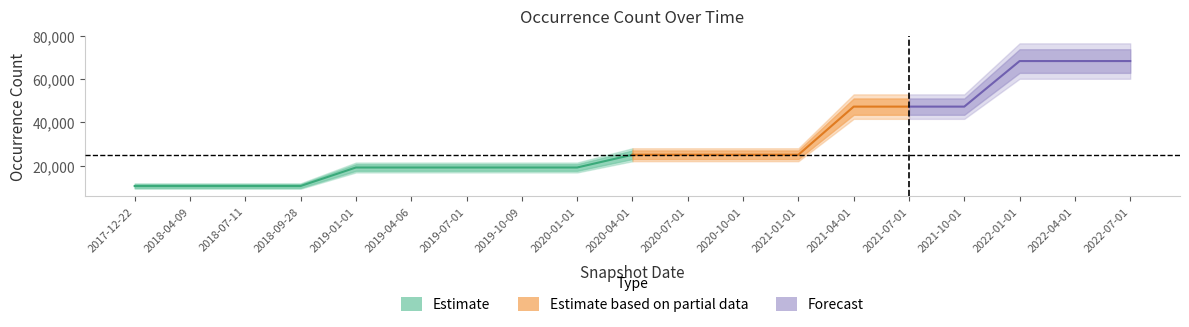

Rank the categories by value from lowest to highest.

2017-12-22, 2018-04-09, 2018-07-11, 2018-09-28, 2019-01-01, 2019-04-06, 2019-07-01, 2019-10-09, 2020-01-01, 2020-04-01, 2020-07-01, 2020-10-01, 2021-01-01, 2021-04-01, 2021-07-01, 2021-10-01, 2022-01-01, 2022-04-01, 2022-07-01